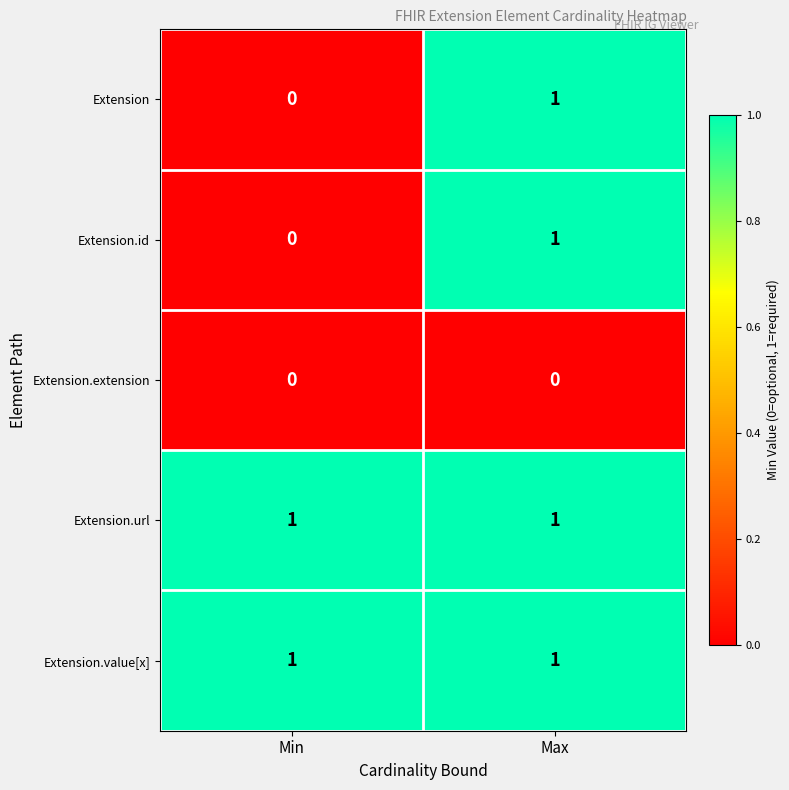

The value of Extension at Min is 0. True or false?

True